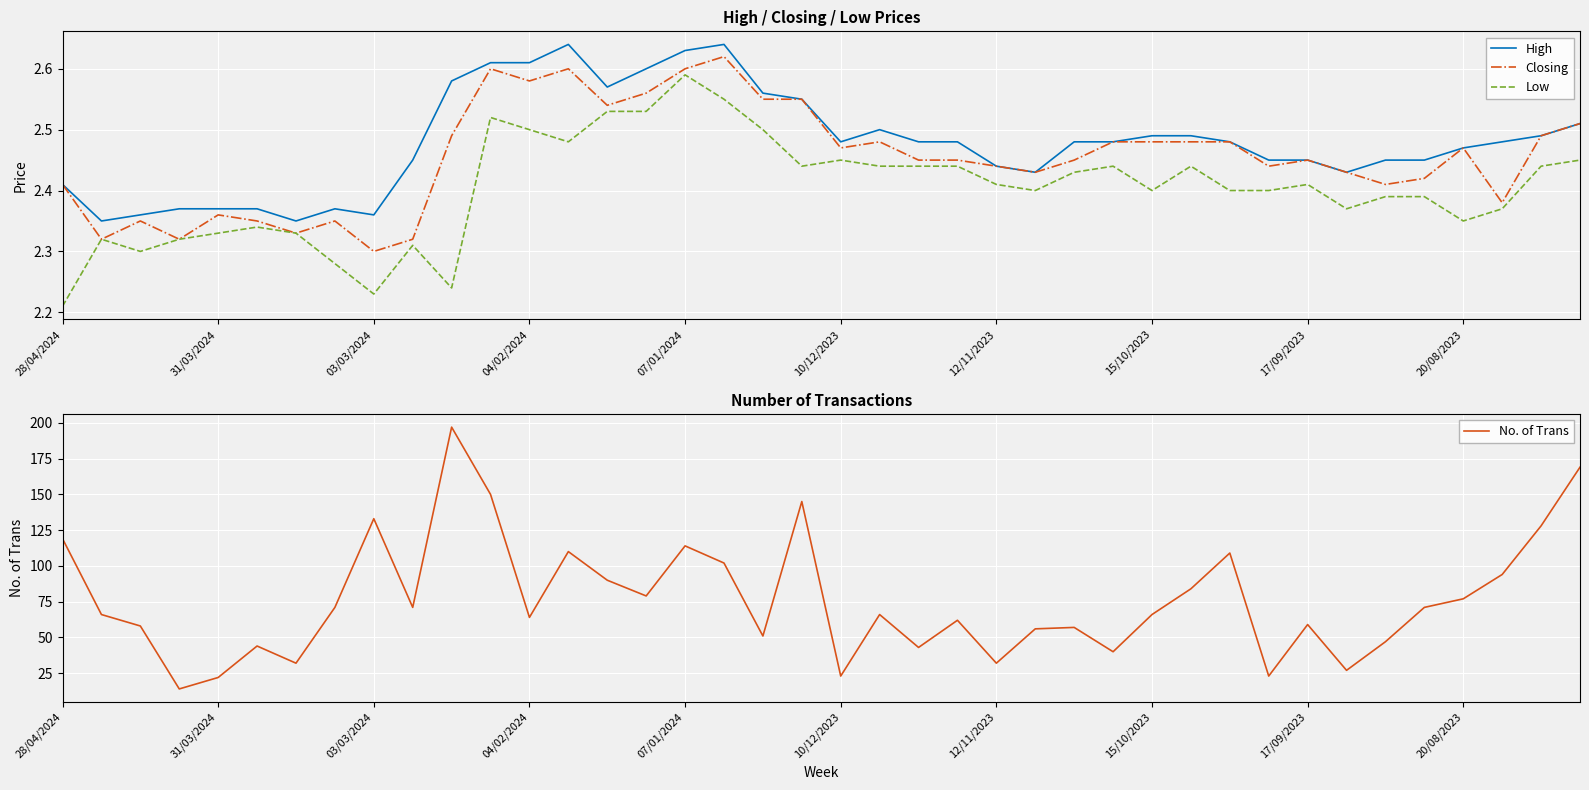

True or false: High and No. of Trans cross at least once.

False